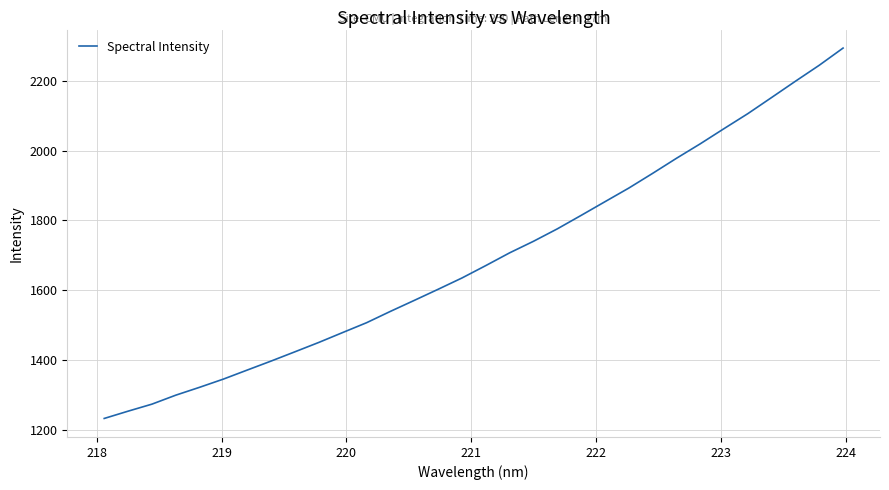

What is the greatest value displayed?

2293.2